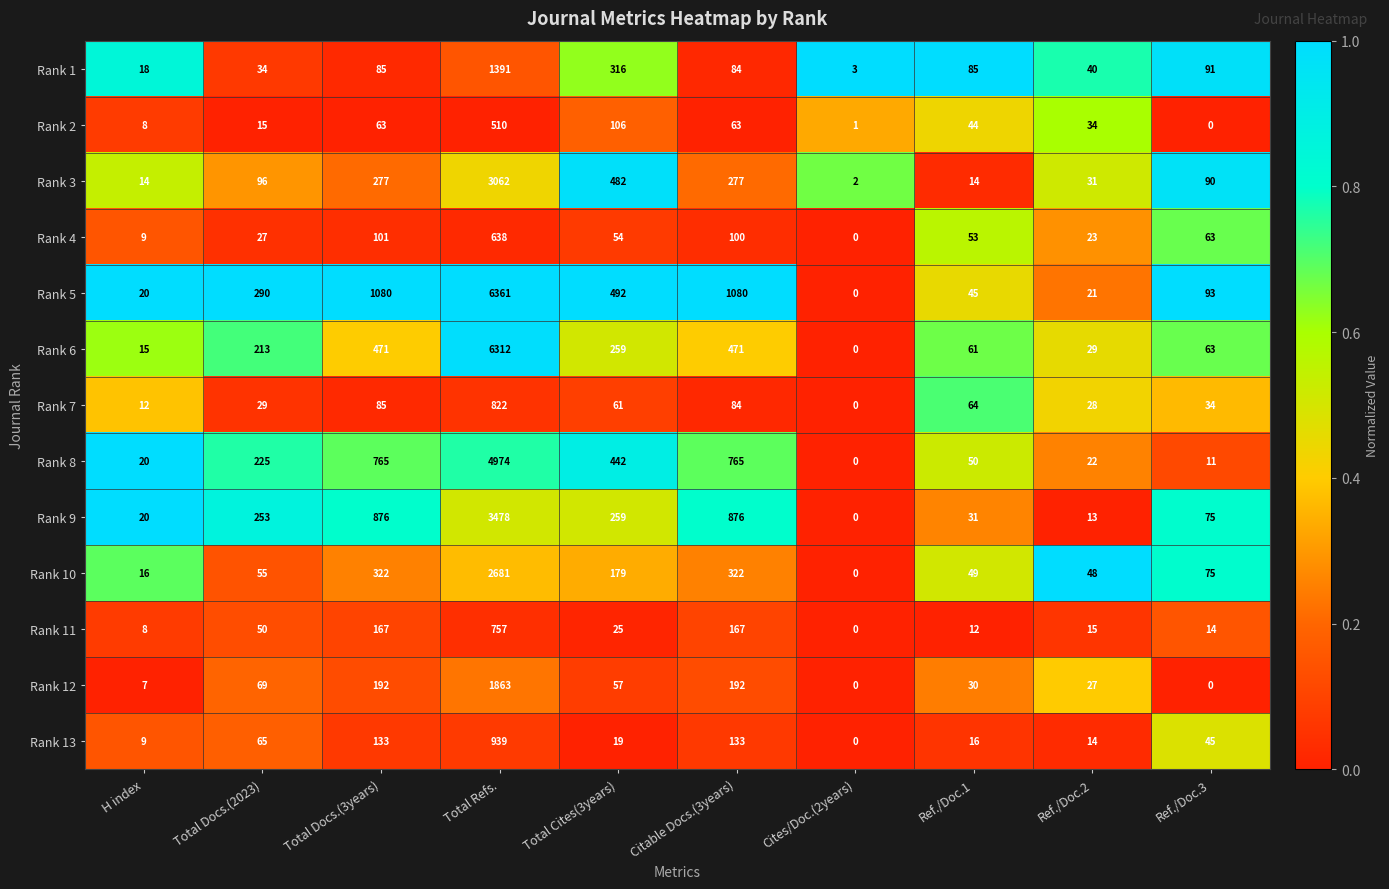

List the series in order of their peak value, highest first.

Rank 5, Rank 6, Rank 8, Rank 9, Rank 3, Rank 10, Rank 12, Rank 1, Rank 13, Rank 7, Rank 11, Rank 4, Rank 2